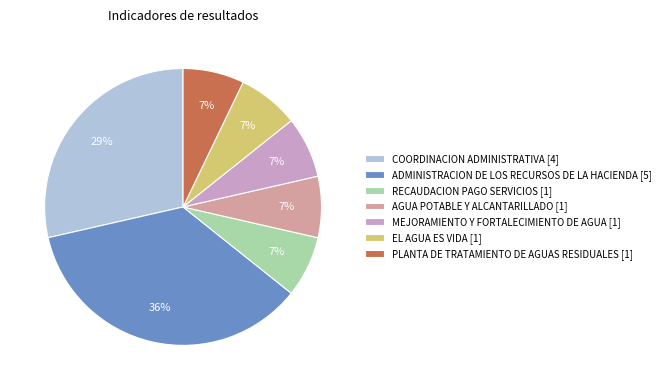

To the nearest percent, what is the combined percentage of RECAUDACION PAGO SERVICIOS and AGUA POTABLE Y ALCANTARILLADO?

14%